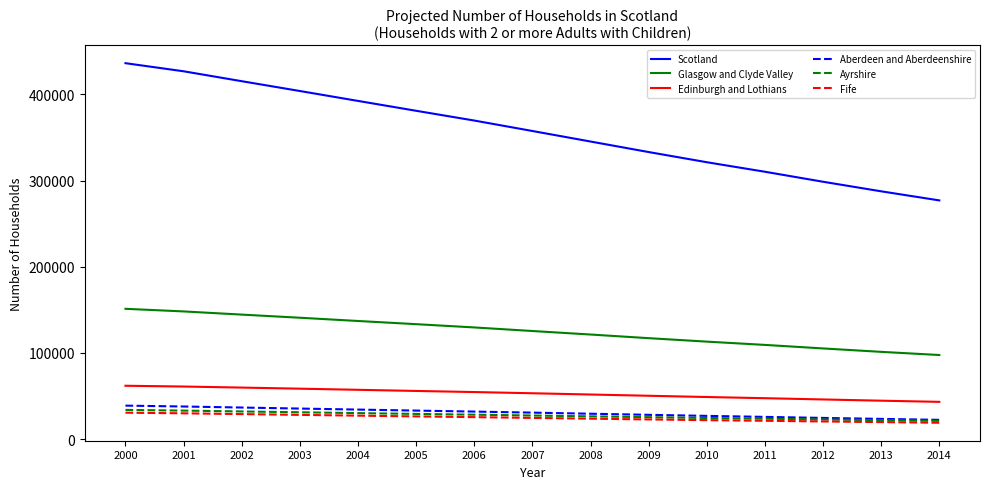

How many values in the Fife series are below 24670?

7